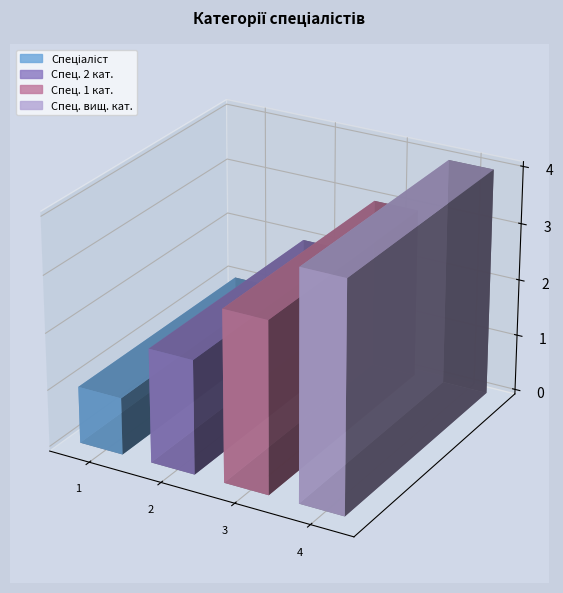

Is it true that the value at Спеціаліст другої категорії is 3?

False